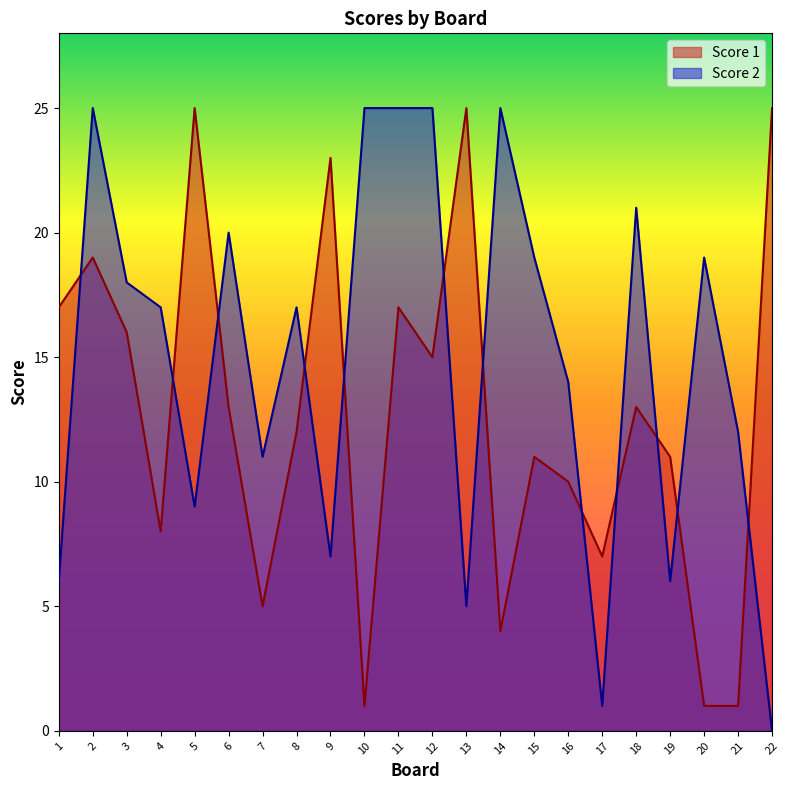

Between 14 and 15, which is larger?

15